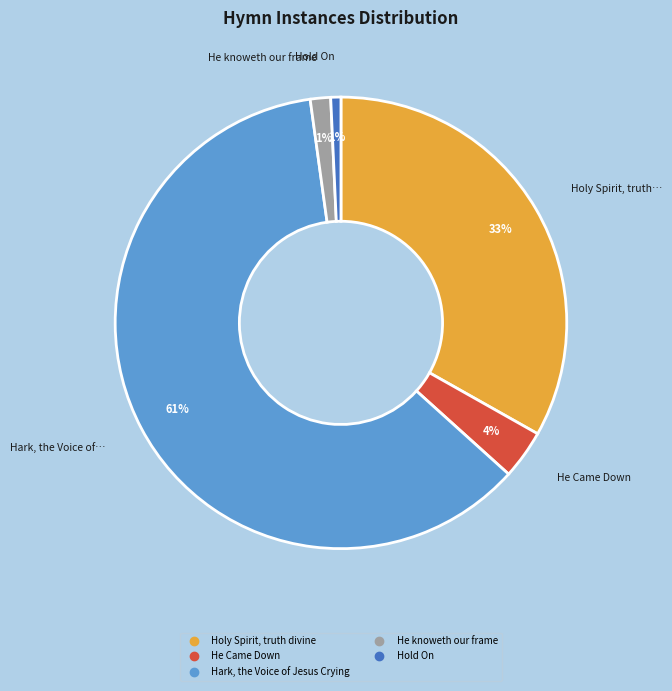

Is there any slice that represents more than half of the pie?

Yes